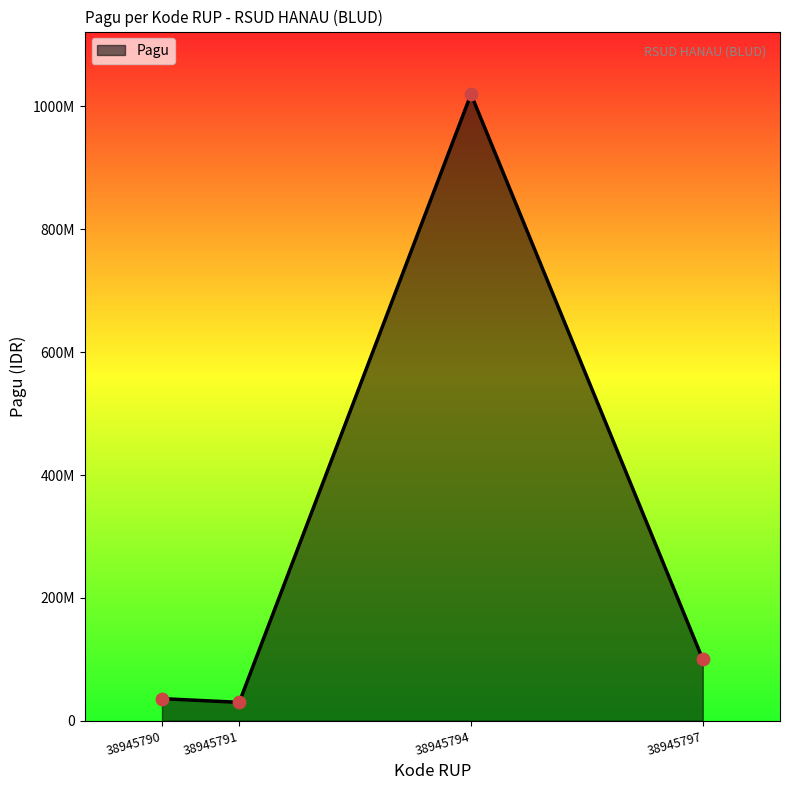

What is the change in value from 38945791 to 38945794?

+990000000